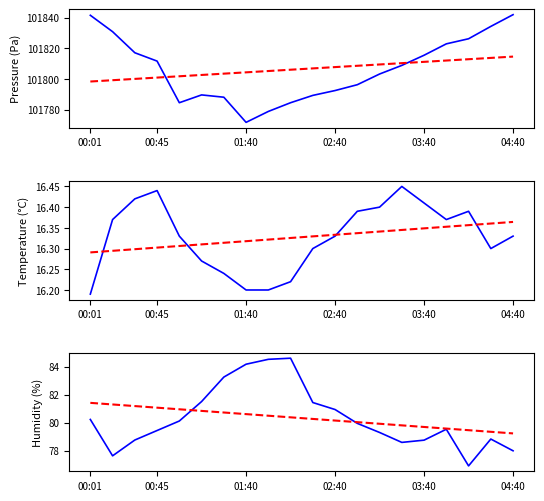

How many data points does each series have?

20